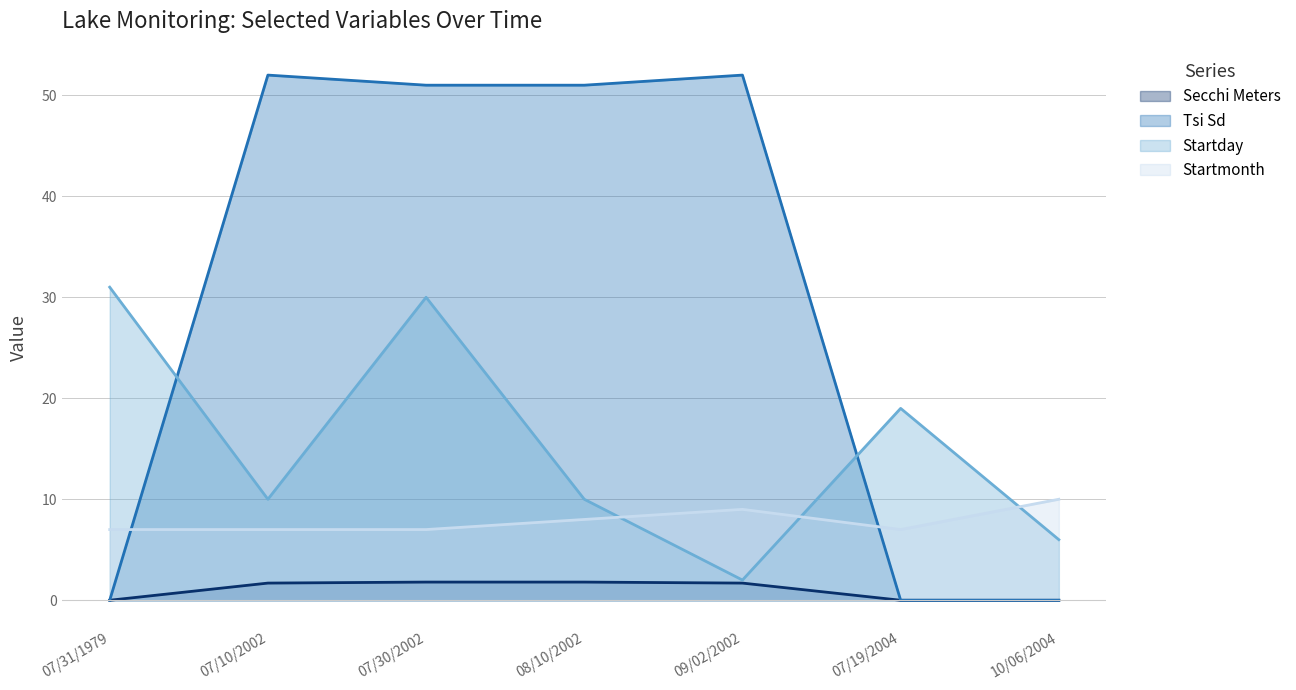

Does the chart display data point markers on the line(s)?

No